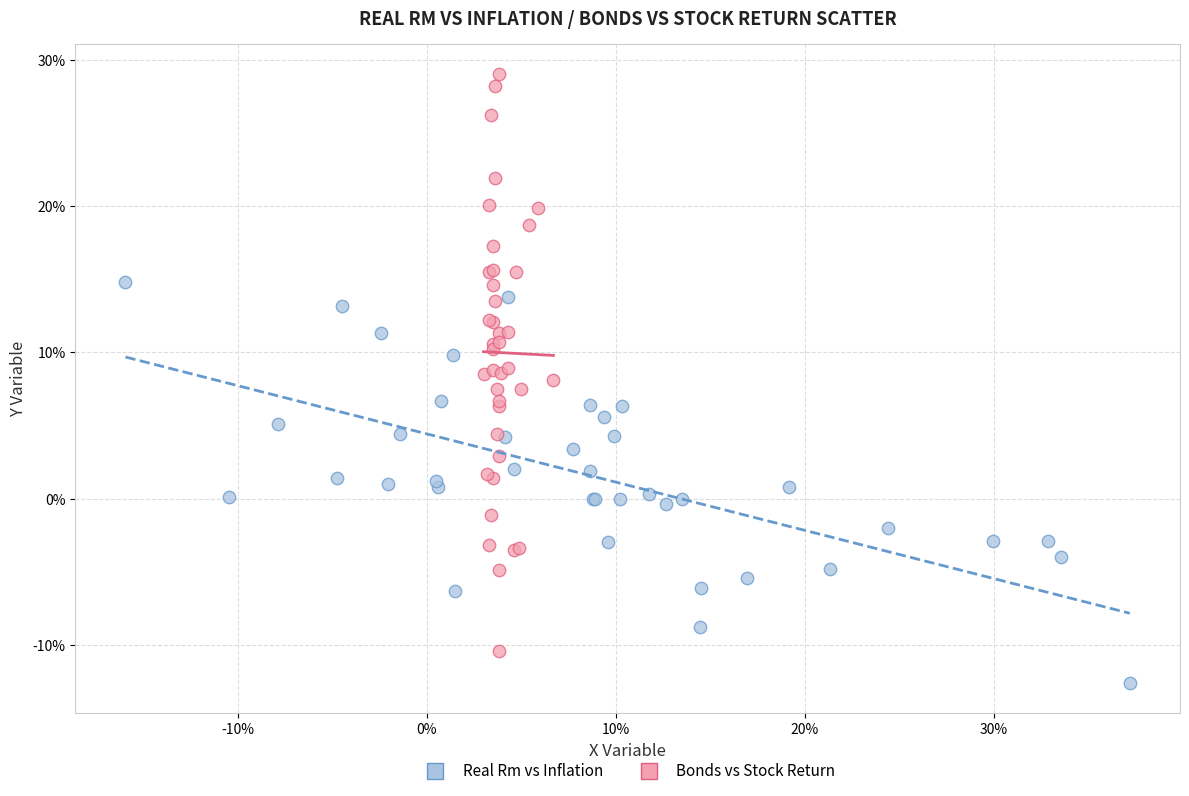

Which series has the largest Y range (max minus min)?

Bonds vs Stock Return